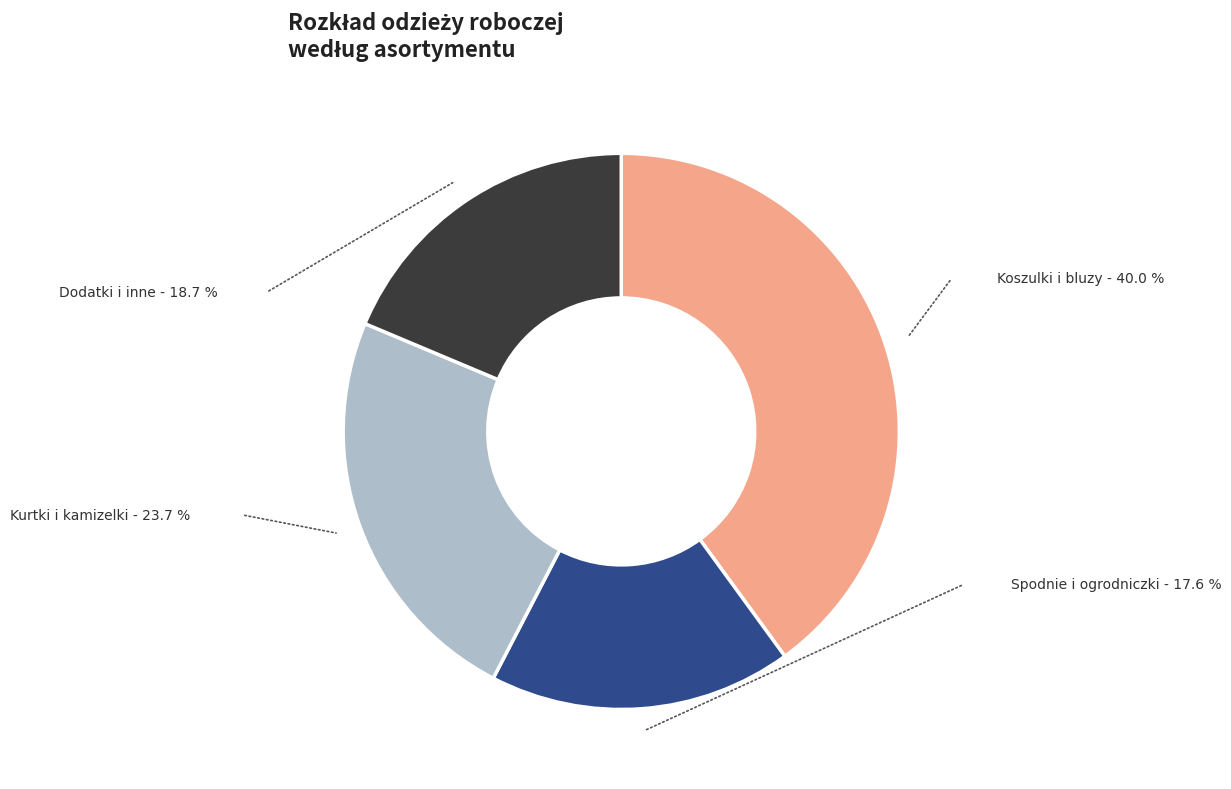

Which category has the biggest portion of the pie?

Koszulki i bluzy